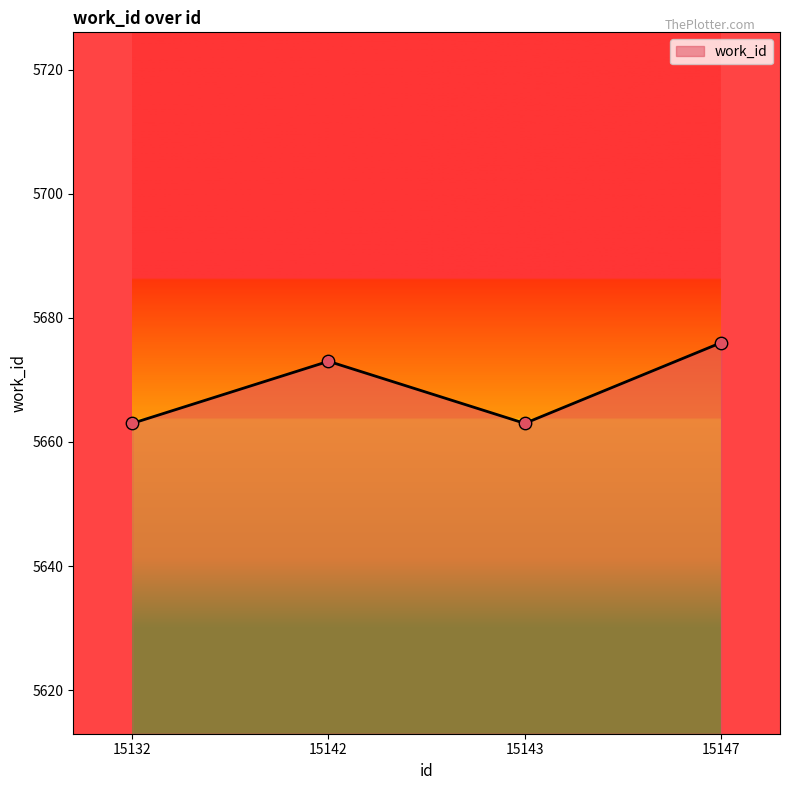

What is the change in value from 15143 to 15147?

+13